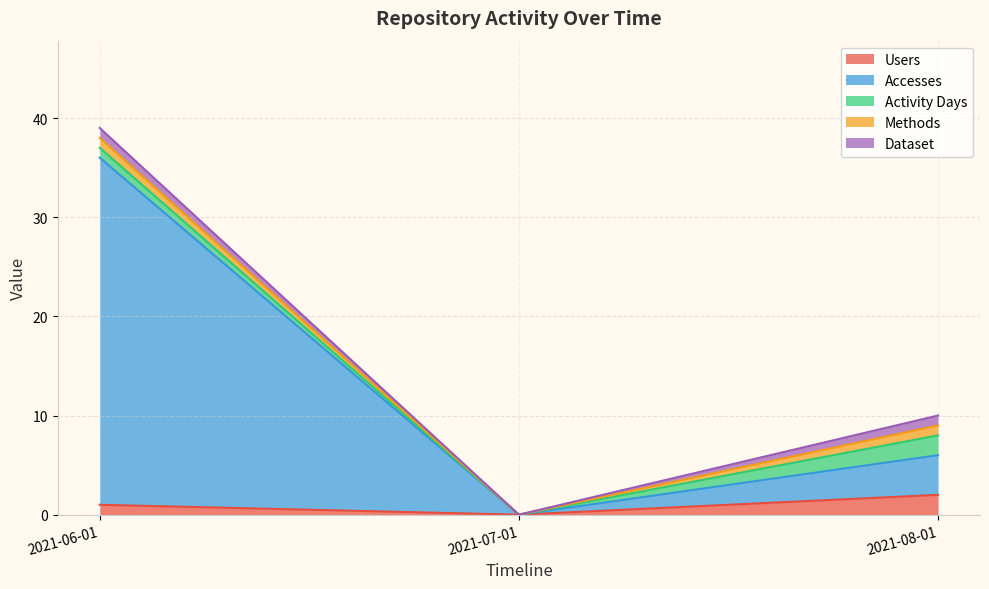

The Activity Days series shows 4 at 2021-08-01. True or false?

False